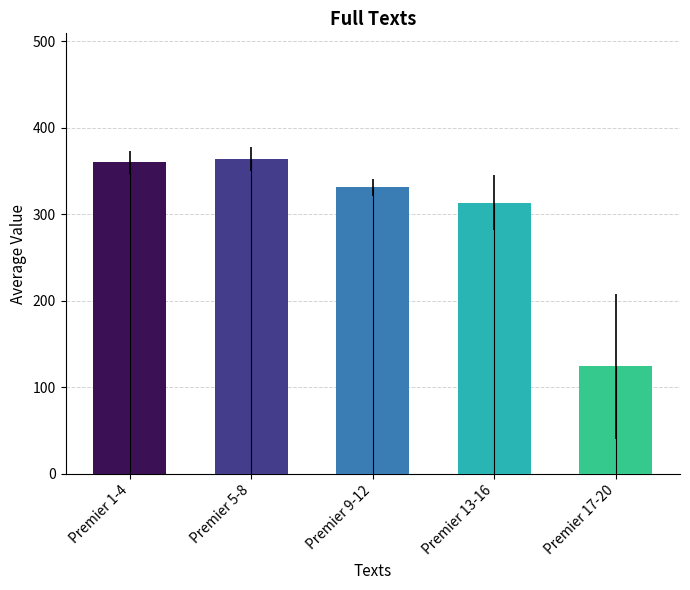

Where does the data first go above 331?

Premier 1-4